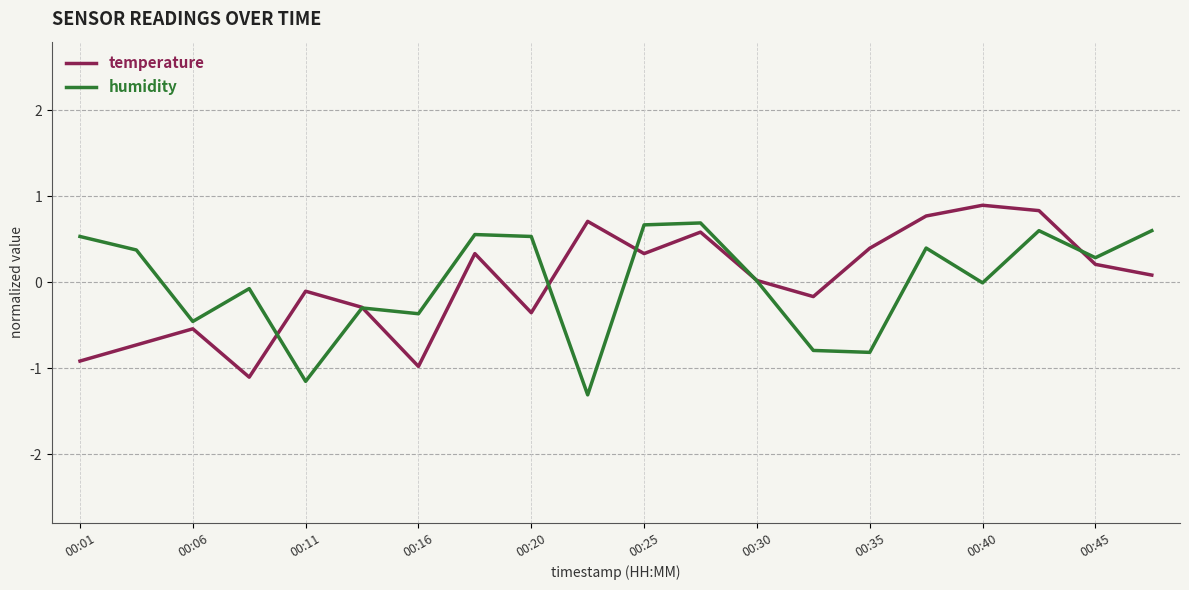

After their last crossing, which series has the higher values: temperature or humidity?

humidity